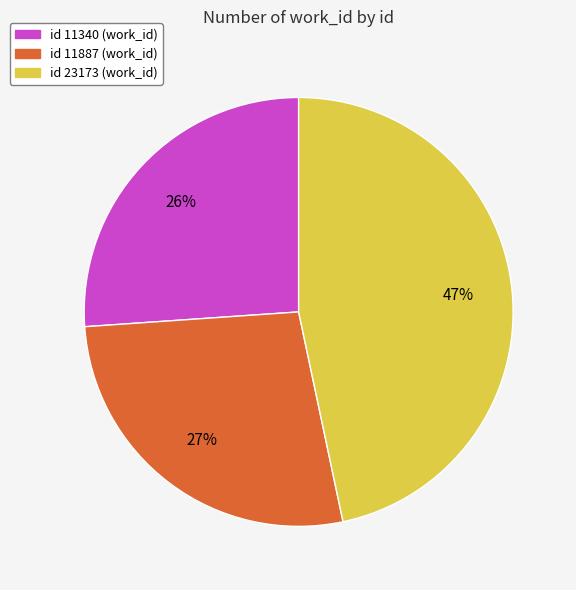

Does any single category account for the majority?

No